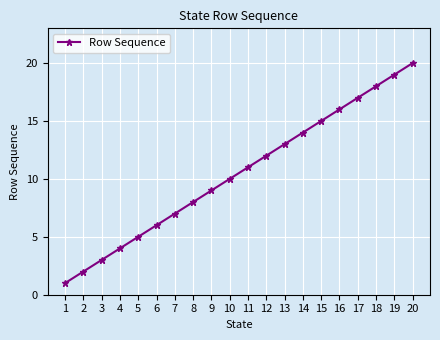

What is the sum of all values?

210